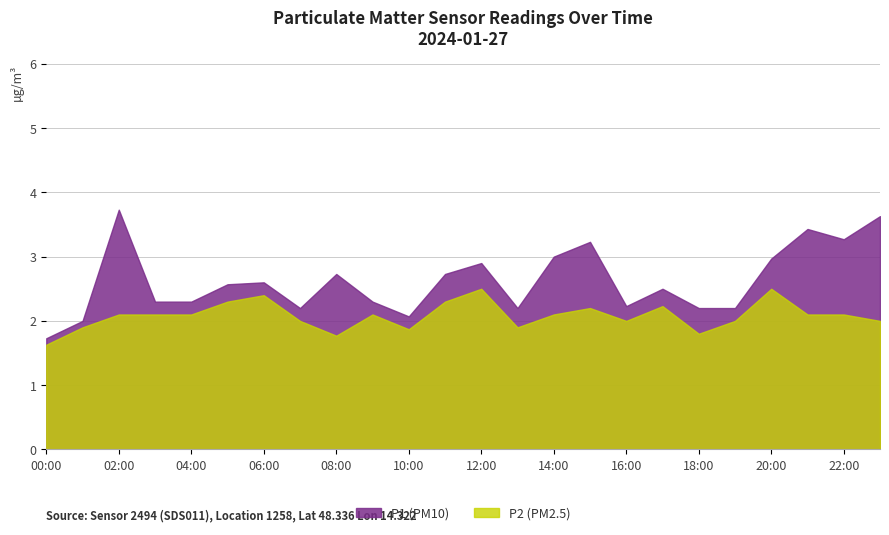

What is the highest value of the P1 (PM10) series?

3.7